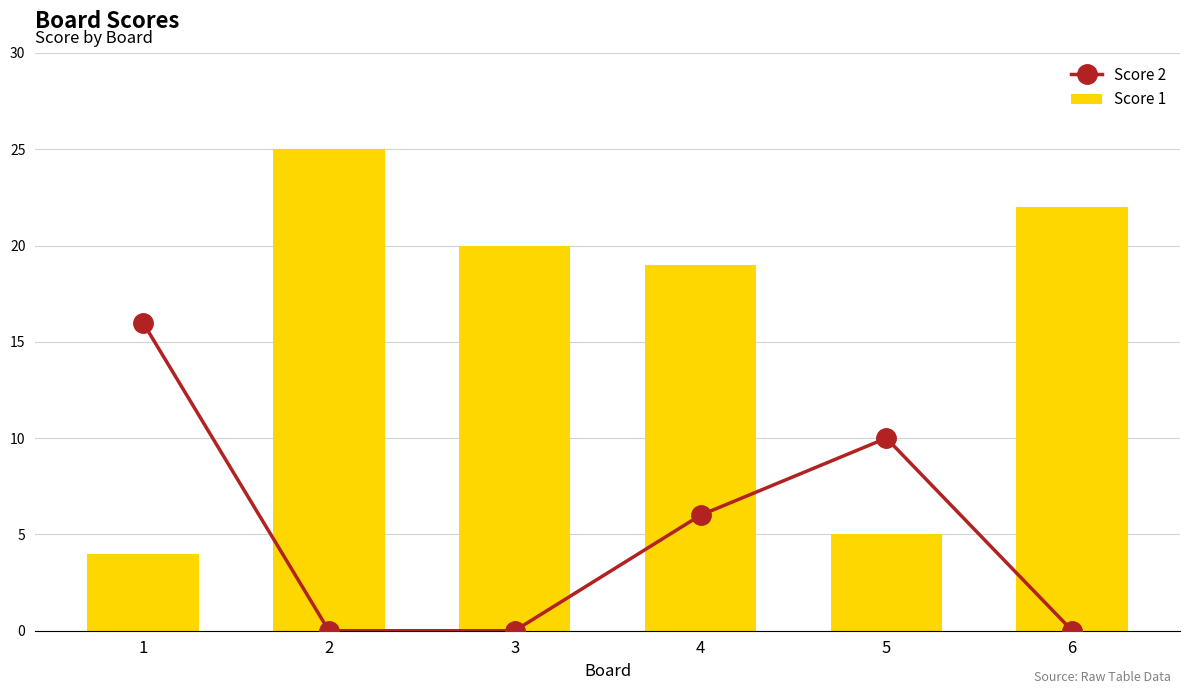

True or false: Score 1 has a value of 6 at 2.

False